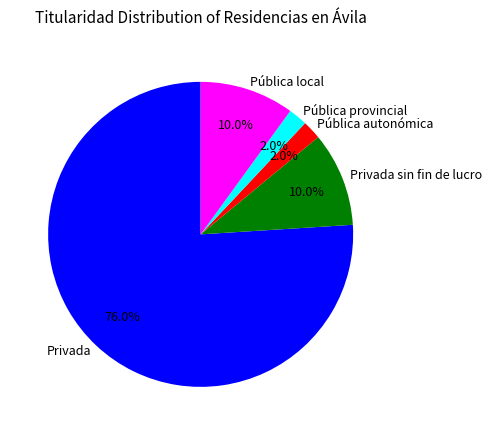

Is Privada sin fin de lucro the majority of the pie?

No